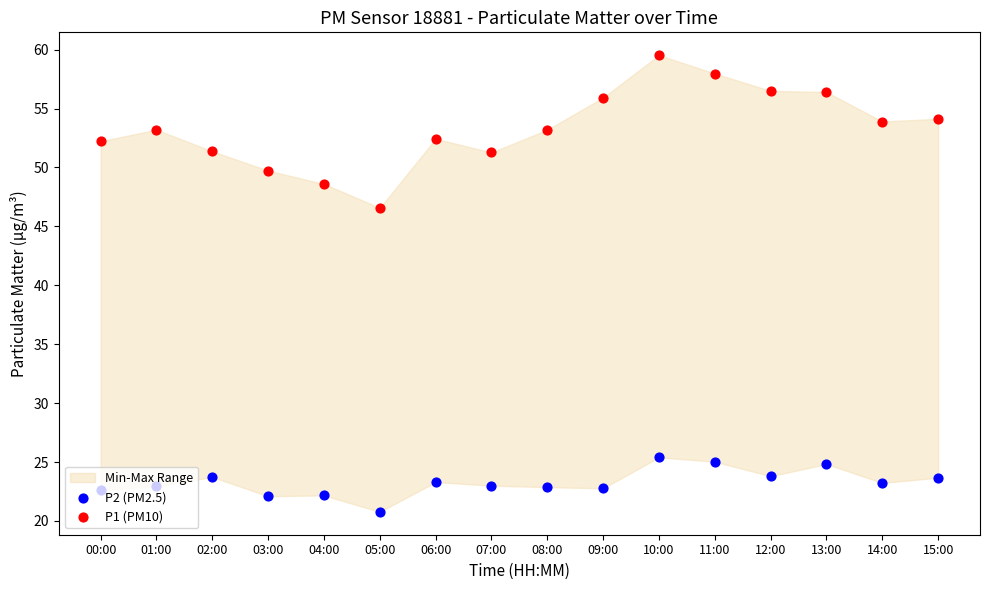

At which category is the sum across all series the highest?

10:00